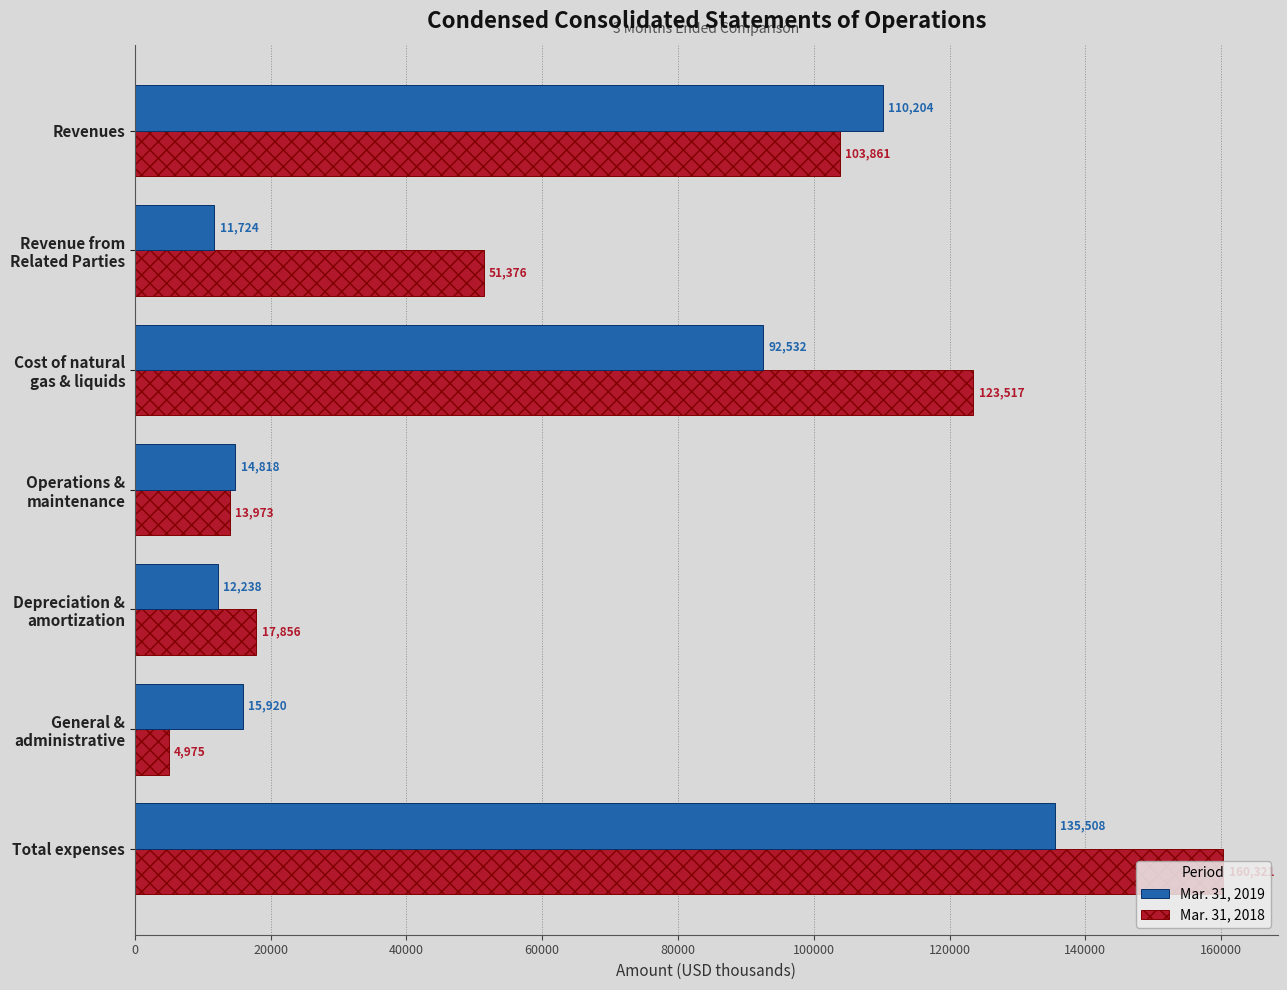

What is the spread (max minus min) of values at Revenues?

6343